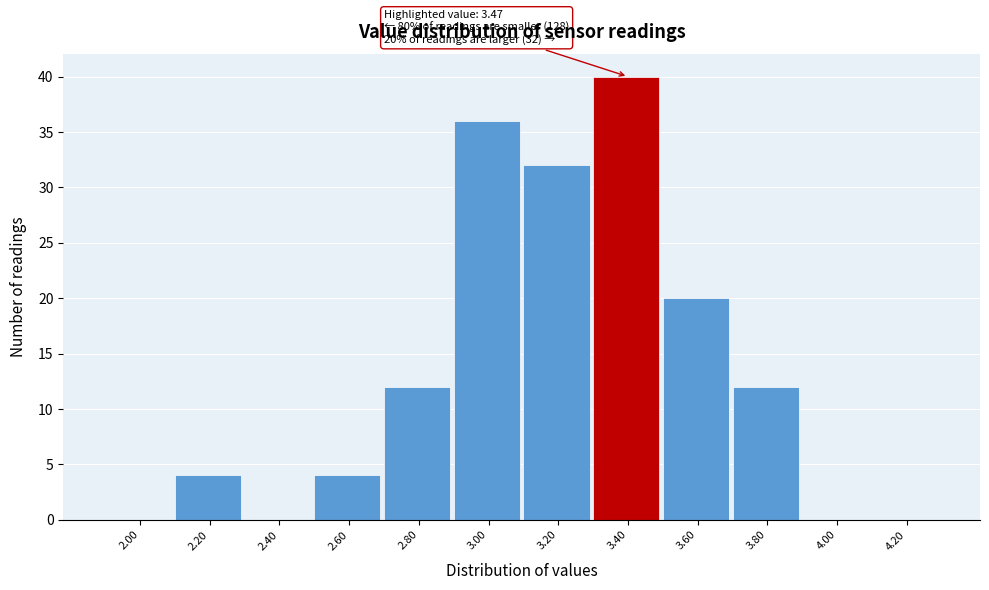

Reading left to right, list all the values displayed in this chart.

2.00=0	2.20=4	2.40=0	2.60=4	2.80=12	3.00=36	3.20=32	3.40=40	3.60=20	3.80=12	4.00=0	4.20=0